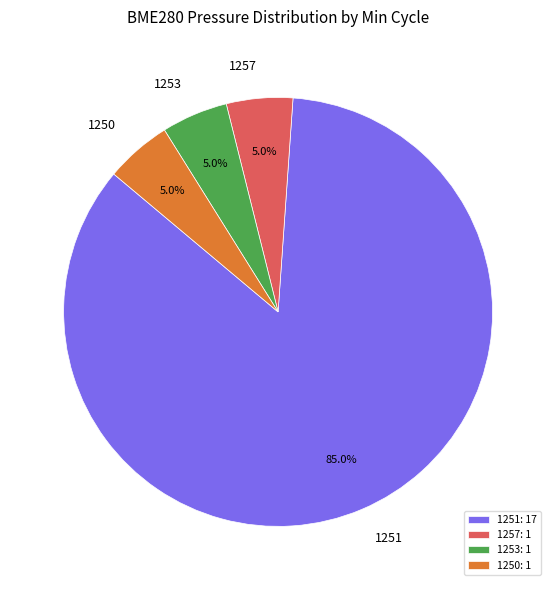

Is there a majority slice in this chart?

Yes